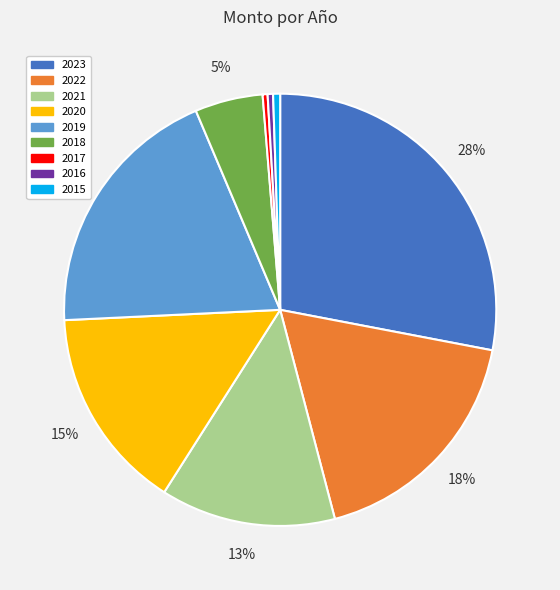

To the nearest percent, what is the difference between the largest and smallest slice percentages?

28%